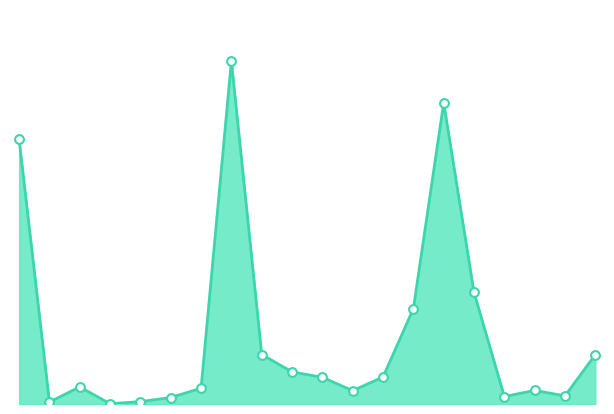

Does the chart have visible grid lines?

No